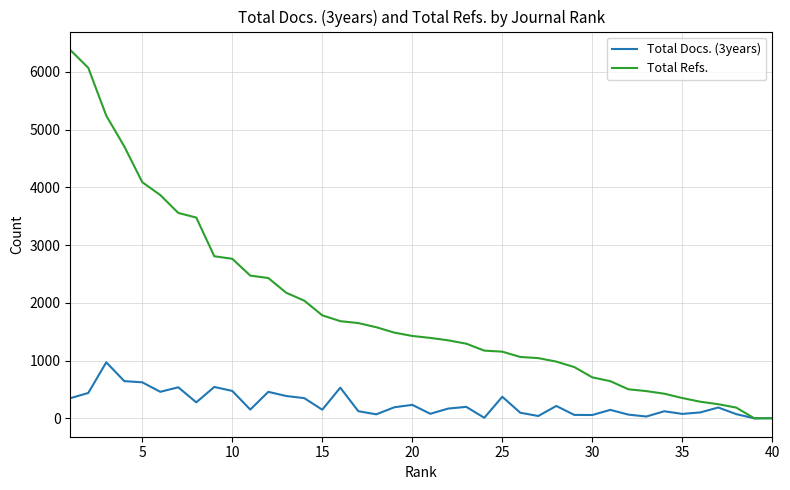

What is the maximum value for Total Refs.?

6378